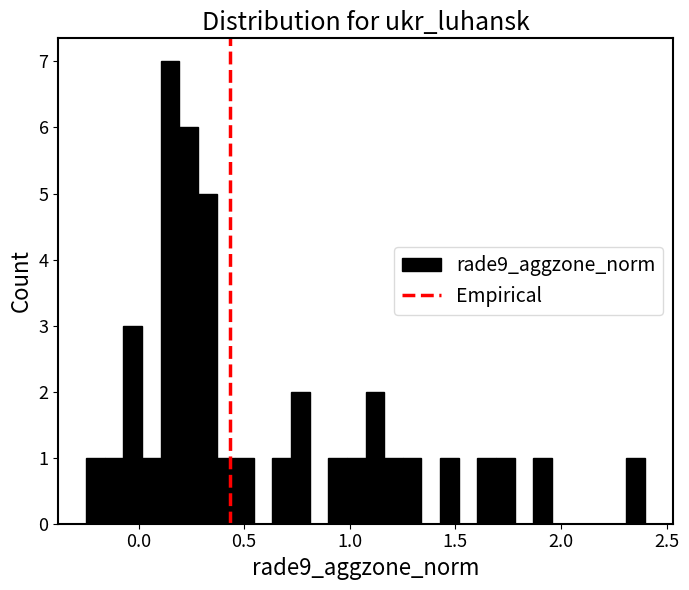

Around what value on the x-axis is the tallest bar? Give the approximate position of its centre, as read against the axis.

0.15